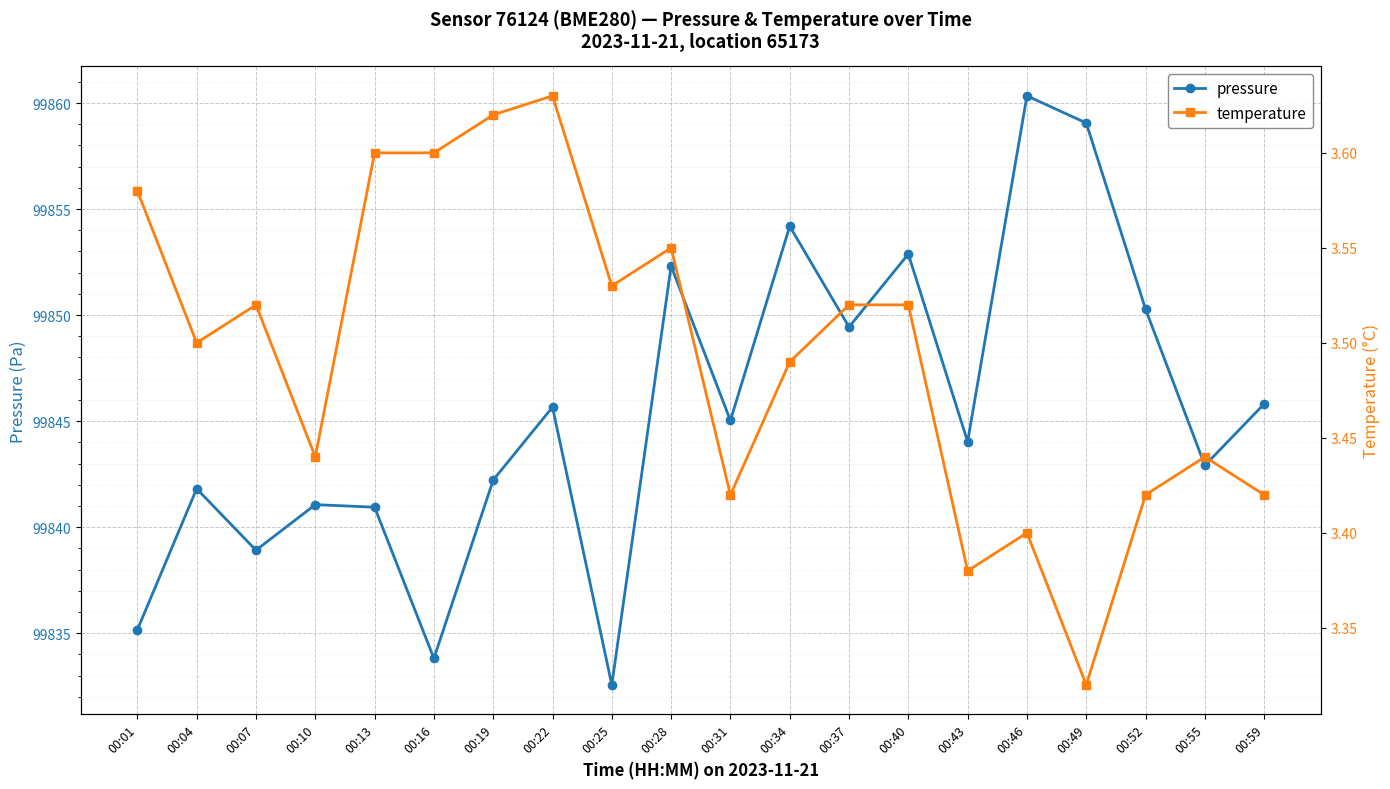

What is the lowest value of the temperature series?

3.3